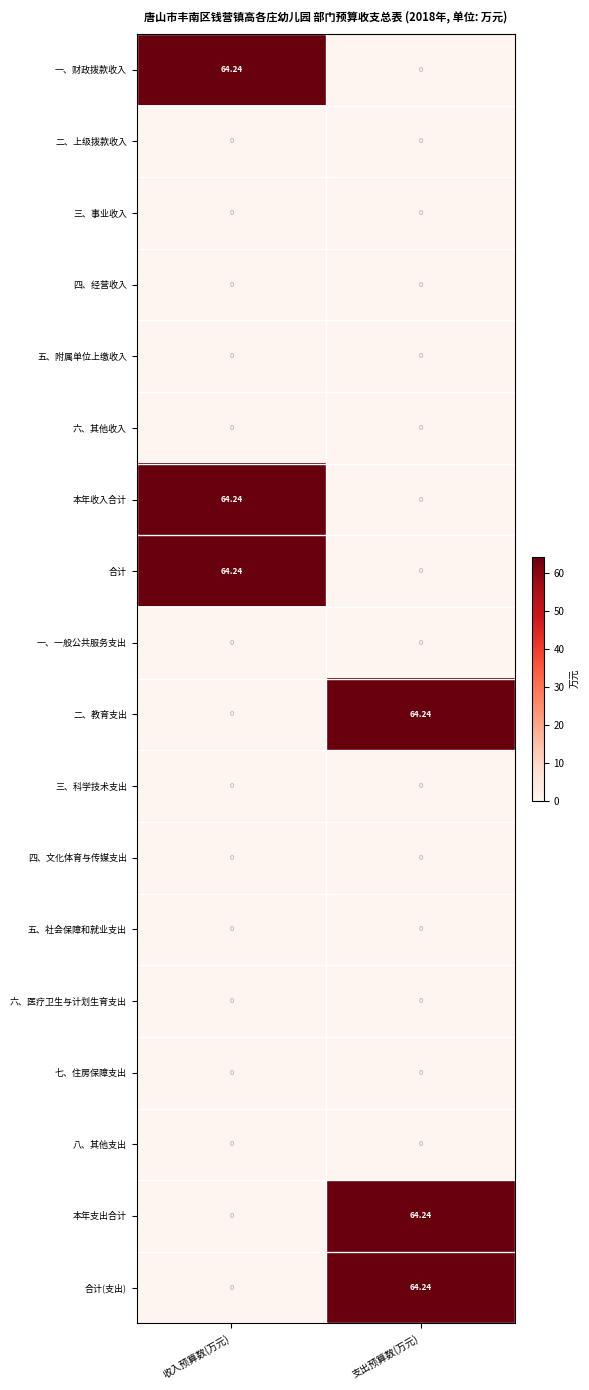

Rank the categories by 二、教育支出 value from lowest to highest.

收入预算数(万元), 支出预算数(万元)